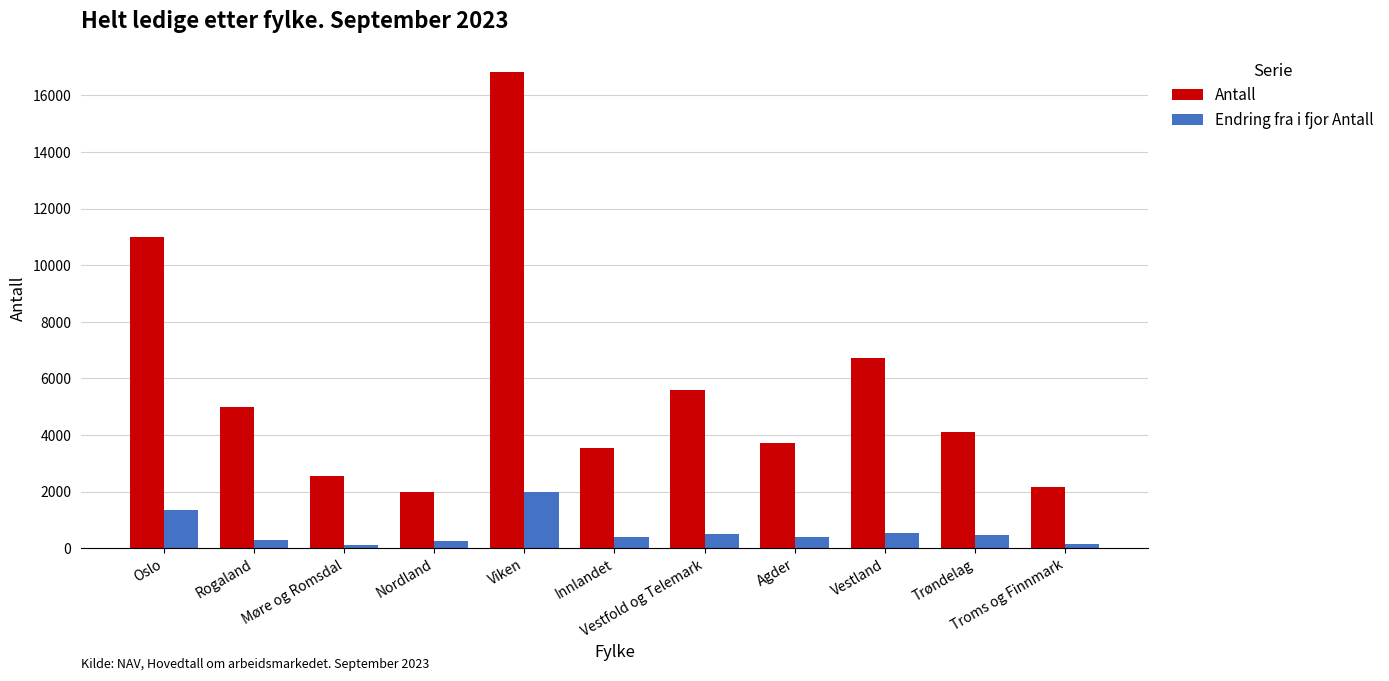

What is the average value of the Antall series?

5744